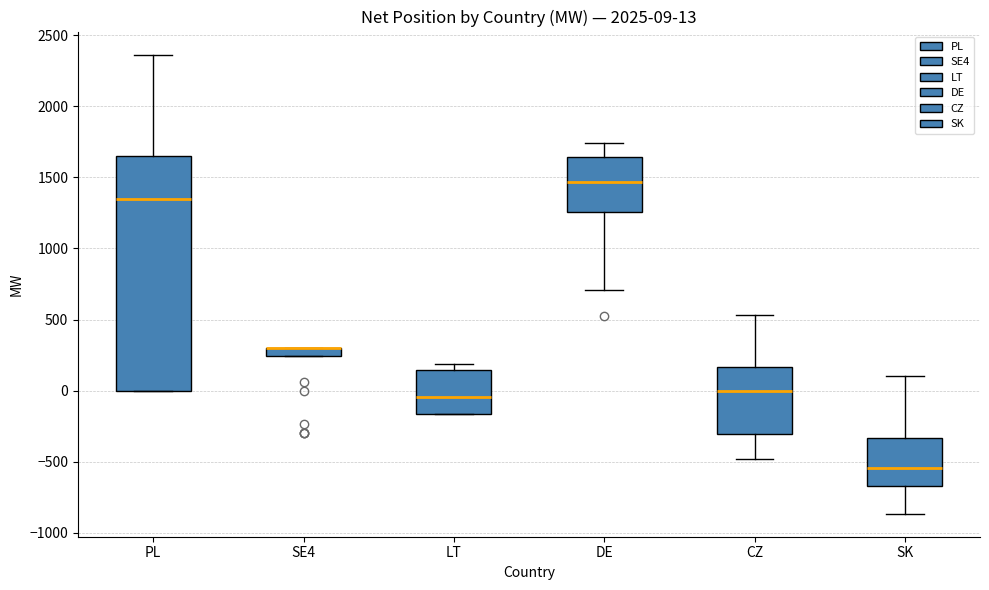

Comparing the boxes themselves (not the whiskers), which one is the tallest?

PL